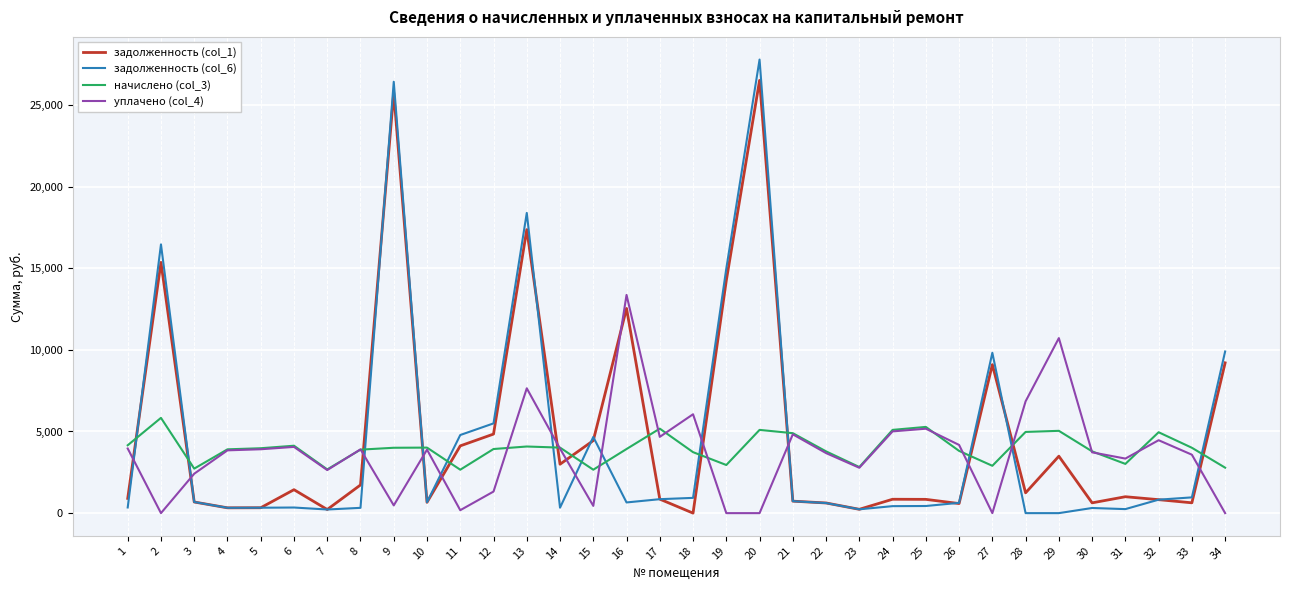

What is the average value of the уплачено (col_4) series?

3677.2